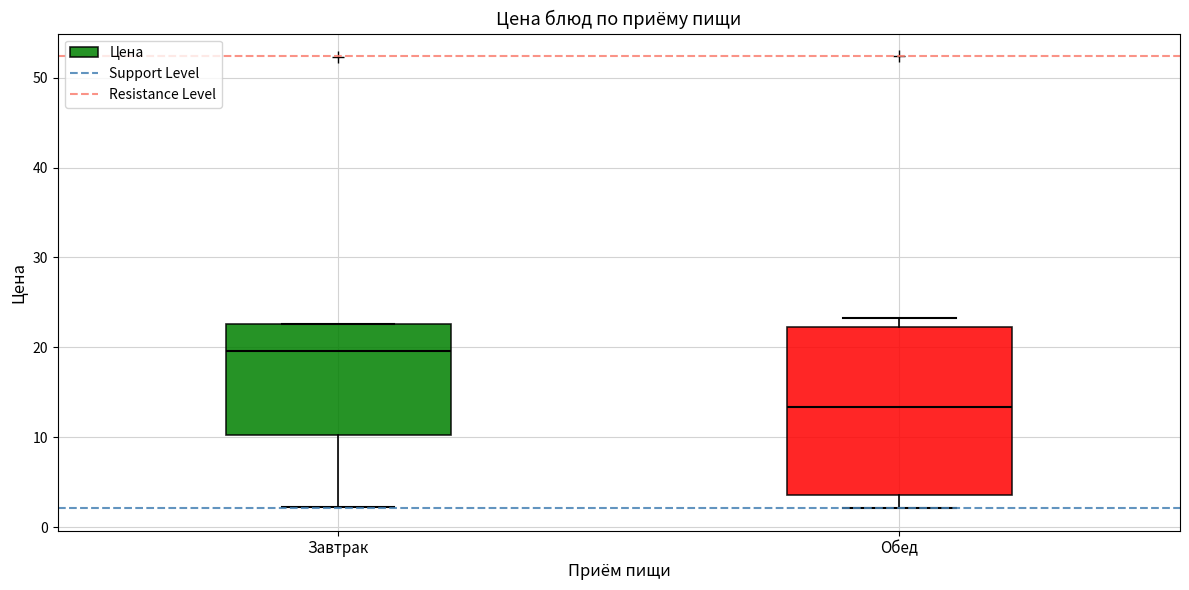

Reading left to right, read every box against the y-axis: the position of its median line, the range the box covers, and the ends of its whiskers. The values are not printed on the chart, so give them approximately, as read against the axis.

Завтрак: median 20, box 10 to 23, whiskers 2 to 23
Обед: median 13, box 4 to 22, whiskers 2 to 23